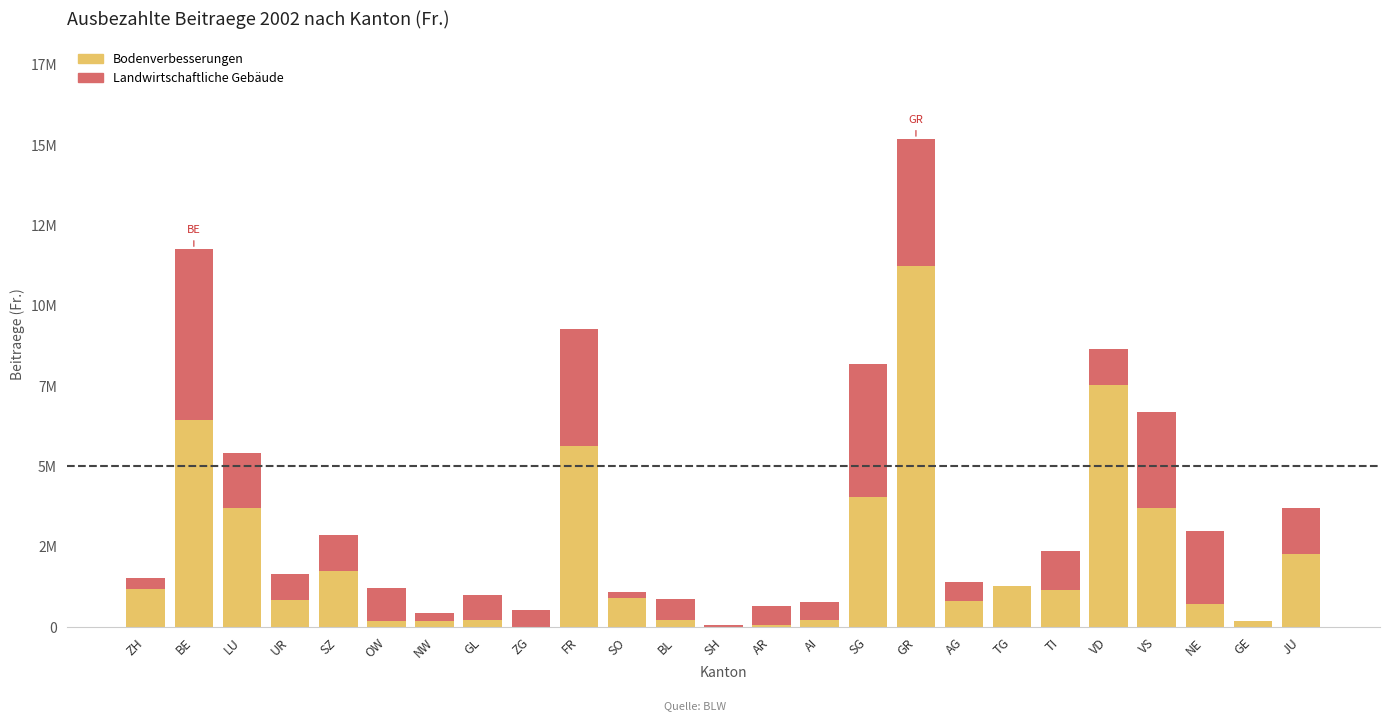

The Bodenverbesserungen series shows 1707248 at VD. True or false?

False